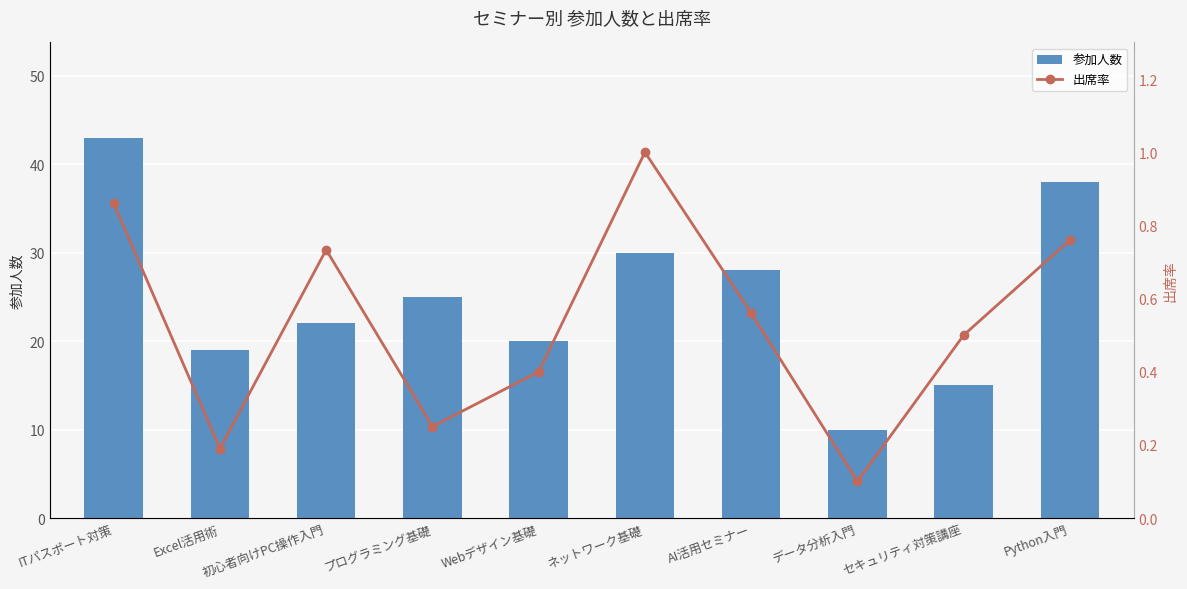

What is the total value across all series at AI活用セミナー?

28.6